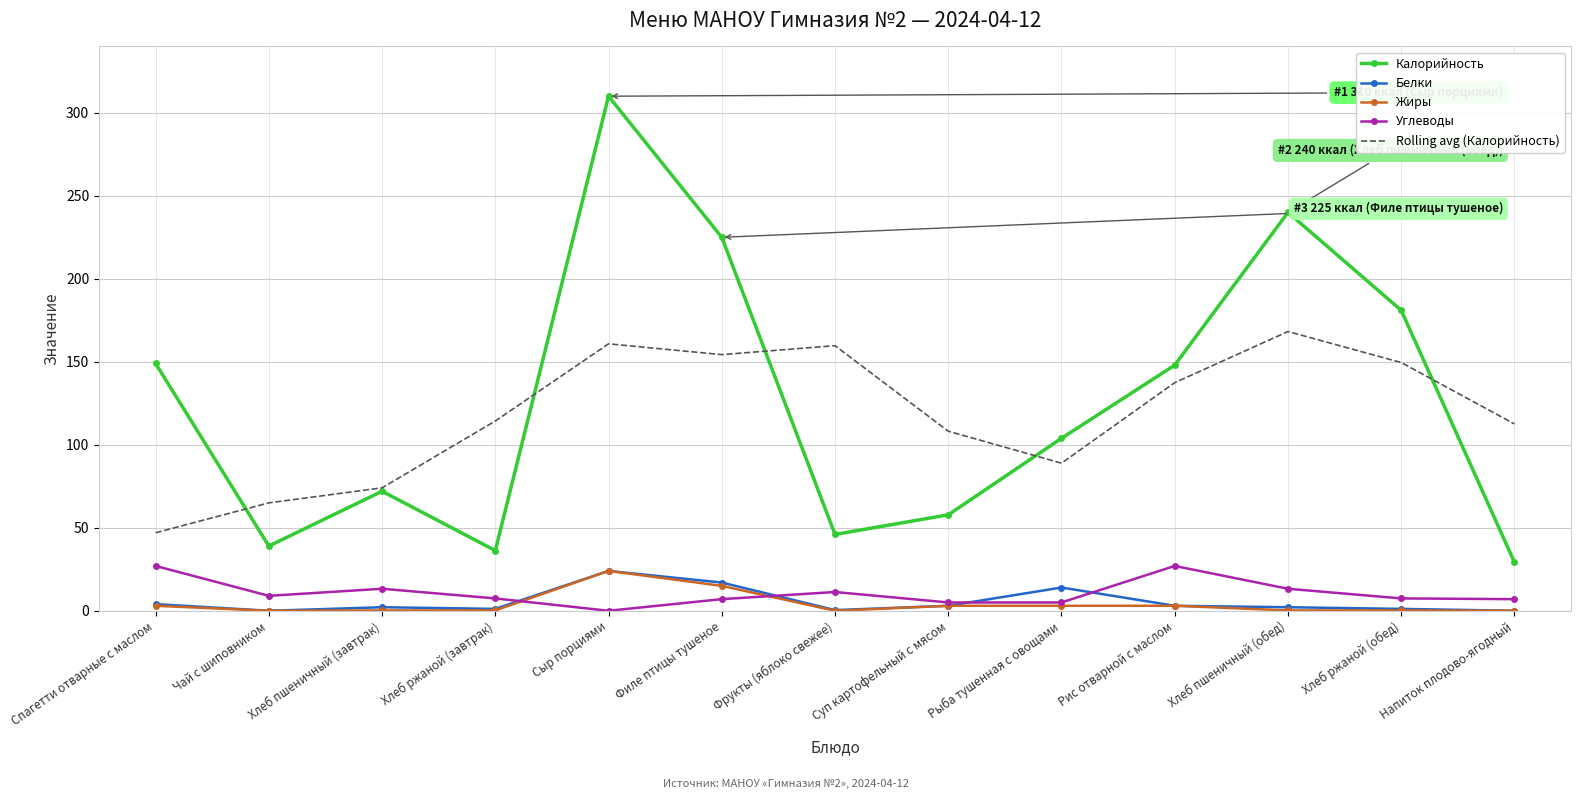

At which category is the sum across all series the highest?

Сыр порциями